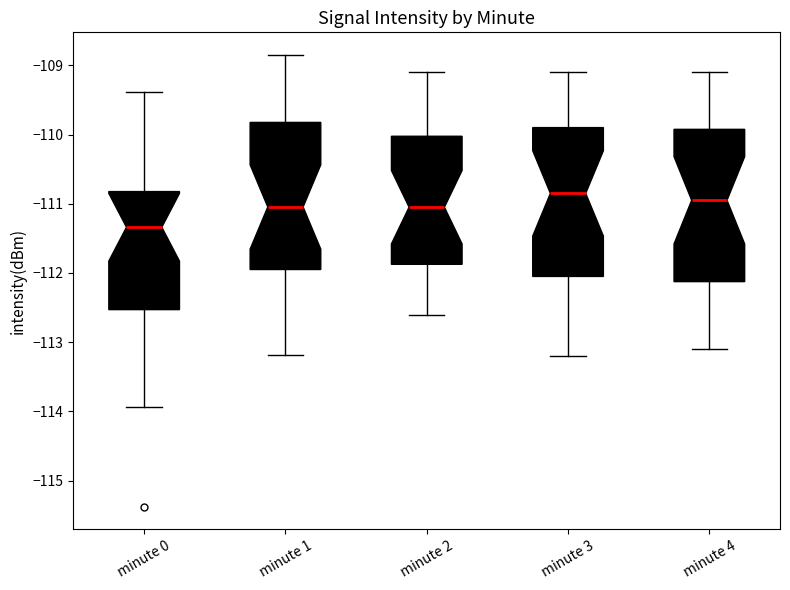

Reading left to right, transcribe this box plot: for each box, give where its median line is, the range the box spans, and where its two whiskers end, as read against the y-axis. The values are not printed on the chart, so give them approximately, as read against the axis.

minute 0: median -111.3, box -112.5 to -110.8, whiskers -113.9 to -109.4
minute 1: median -111.0, box -111.9 to -109.8, whiskers -113.2 to -108.9
minute 2: median -111.0, box -111.9 to -110.0, whiskers -112.6 to -109.1
minute 3: median -110.8, box -112.0 to -109.9, whiskers -113.2 to -109.1
minute 4: median -110.9, box -112.1 to -109.9, whiskers -113.1 to -109.1